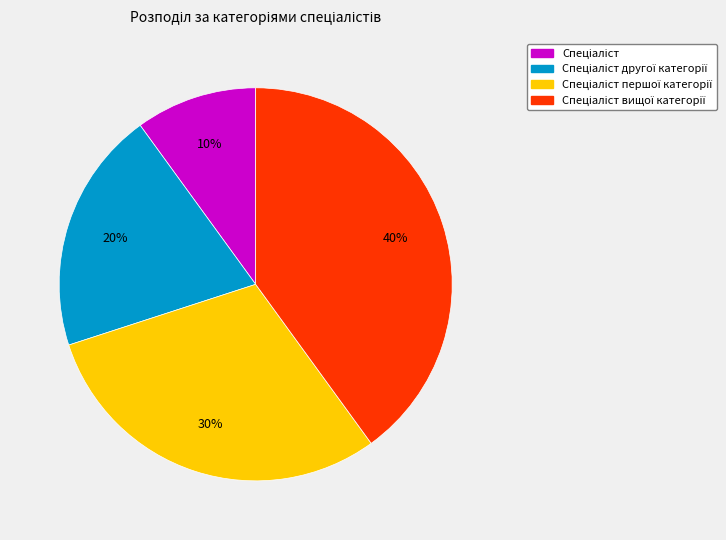

To the nearest percent, what is the difference between the largest and smallest slice percentages?

30%